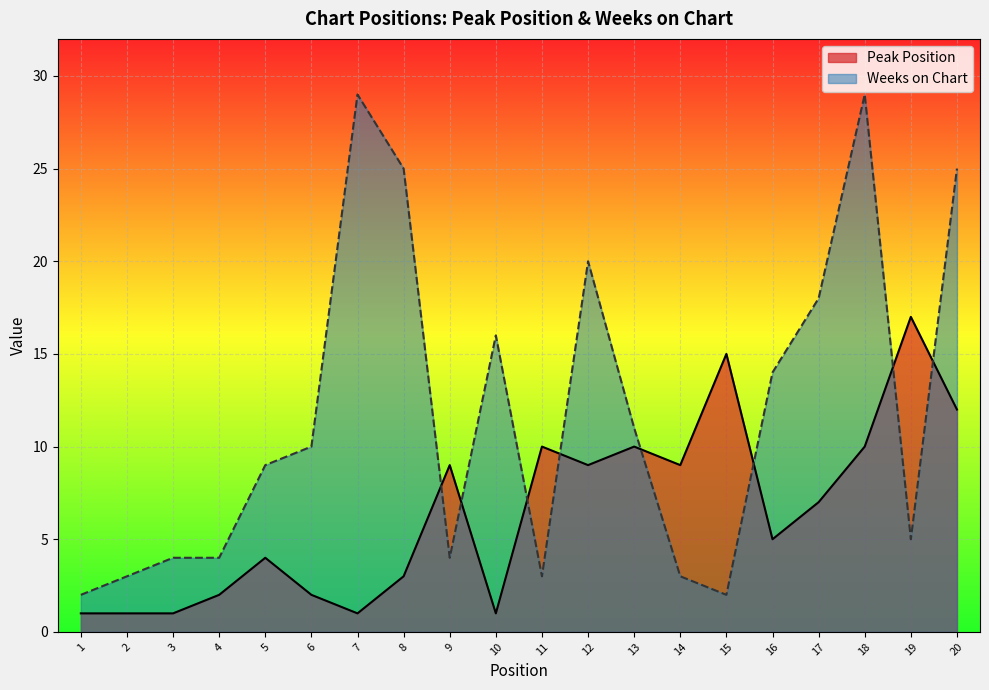

Rank the series by their average value, from lowest to highest.

Peak Position, Weeks on Chart